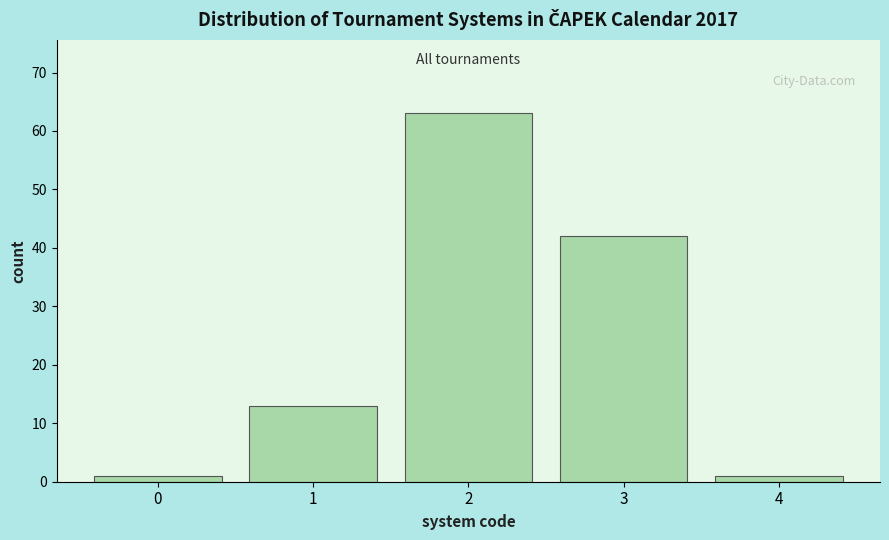

Reading left to right, list all the values displayed in this chart.

0=1	1=13	2=63	3=42	4=1